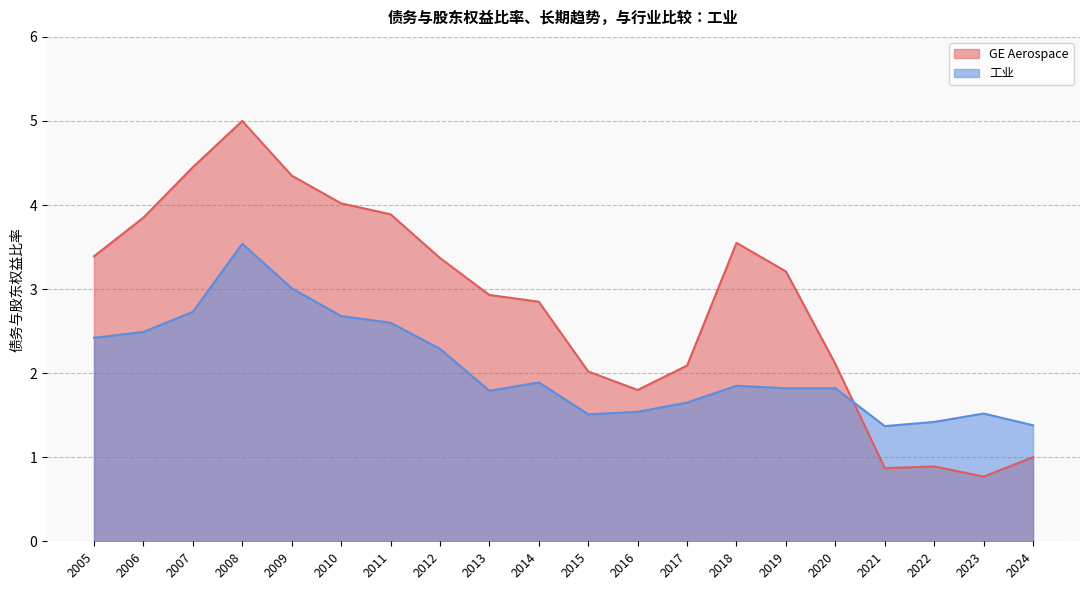

What is the difference between the highest and lowest values at 2017?

0.4